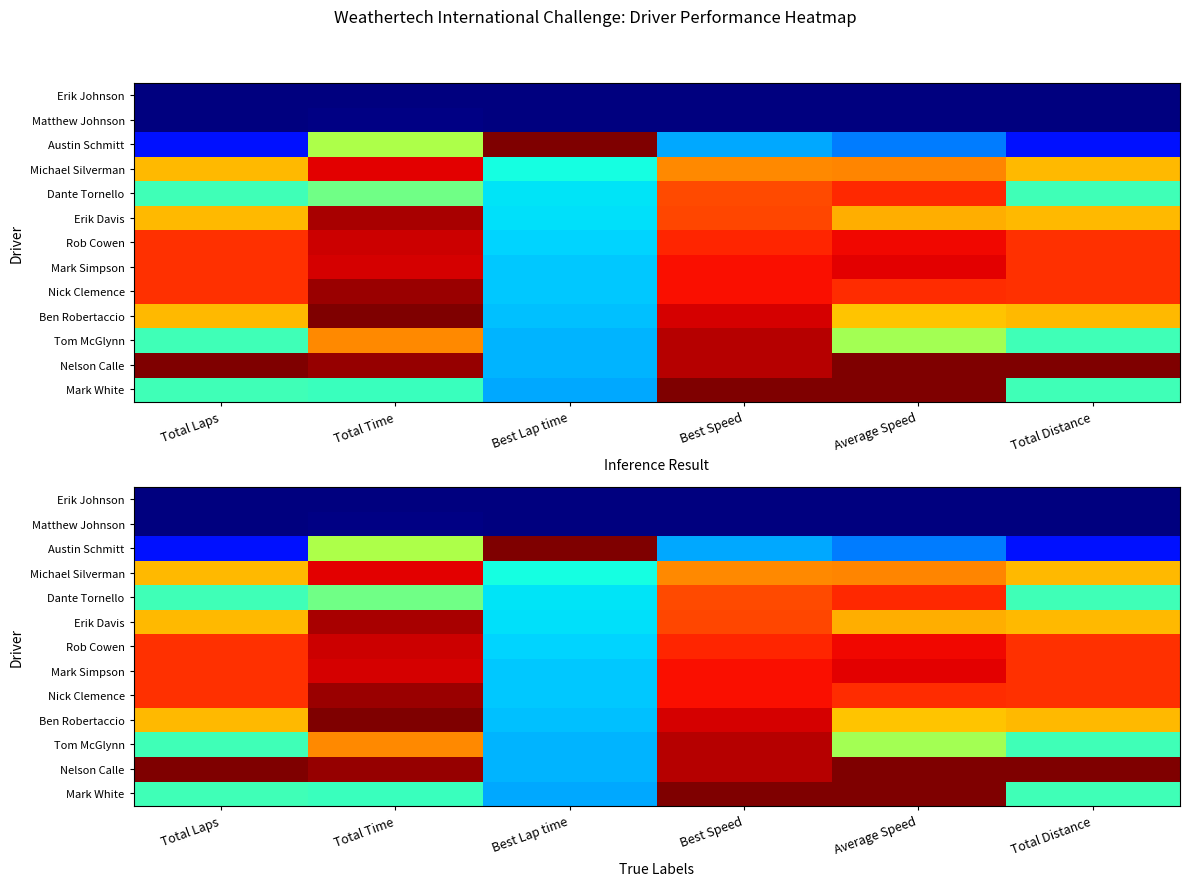

List the series in order of their peak value, lowest first.

Erik Johnson, Matthew Johnson, Dante Tornello, Michael Silverman, Mark Simpson, Rob Cowen, Tom McGlynn, Erik Davis, Nick Clemence, Mark White, Nelson Calle, Ben Robertaccio, Austin Schmitt